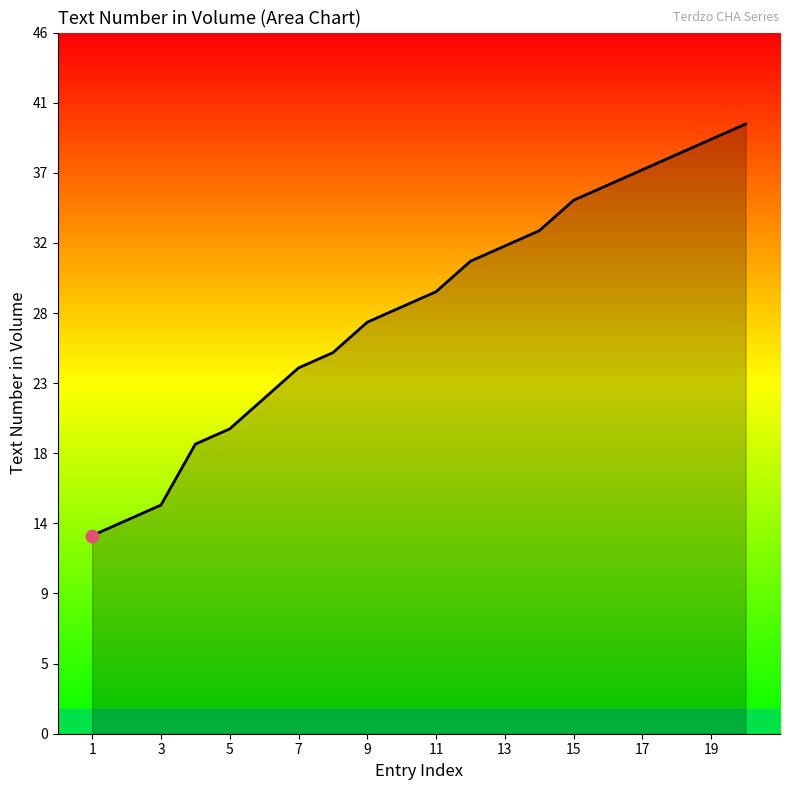

What is the greatest value displayed?

40